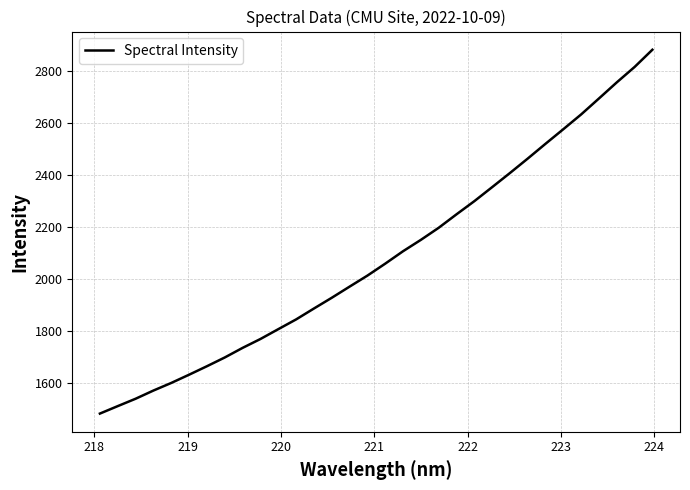

What is the smallest value displayed?

1483.3